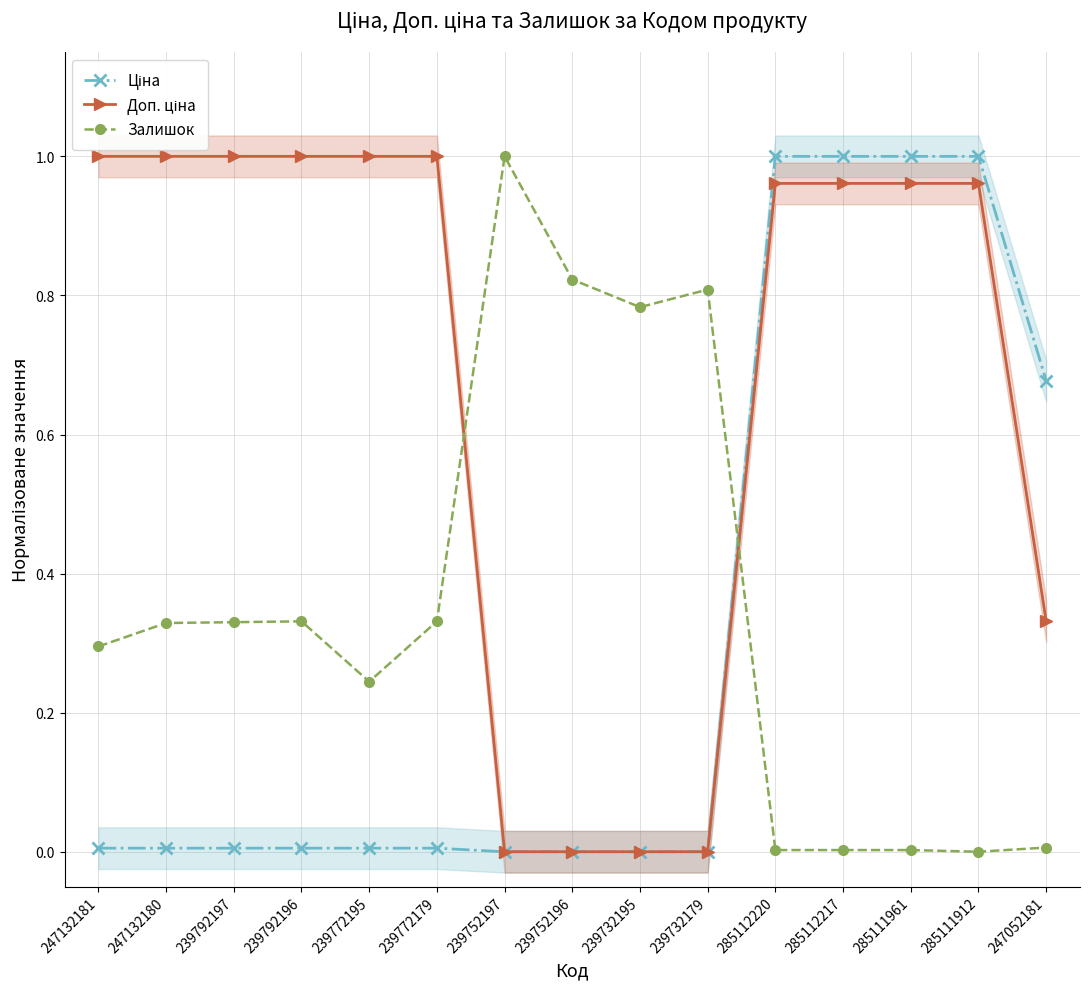

How many data points does each series have?

15